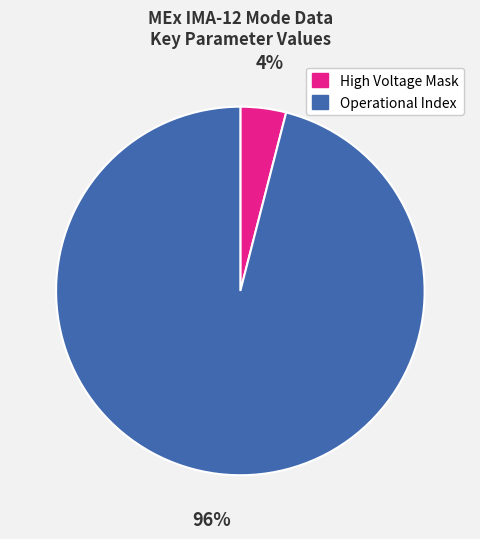

Count the number of slices in the pie.

2